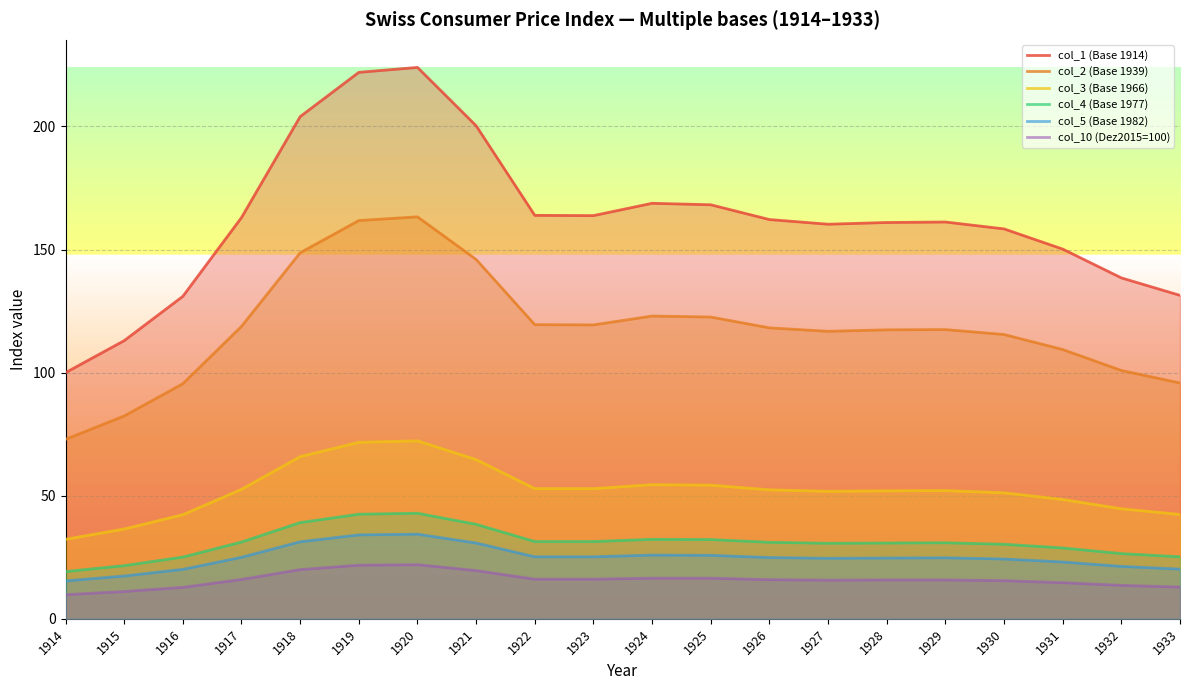

Is it true that col_3 (Base 1966) equals 65.9 at 1918?

True